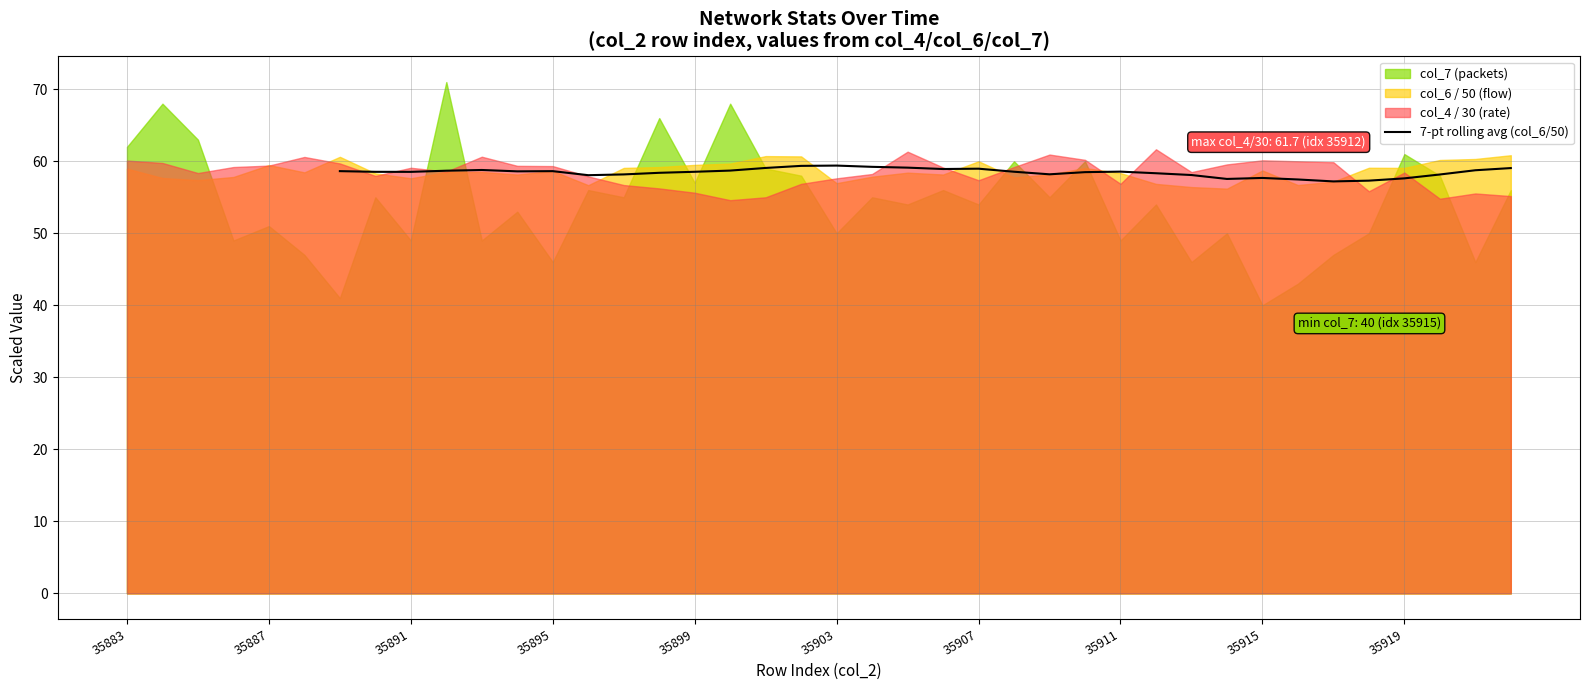

What is the maximum value for 7-pt rolling avg (col_6/50)?

59.4